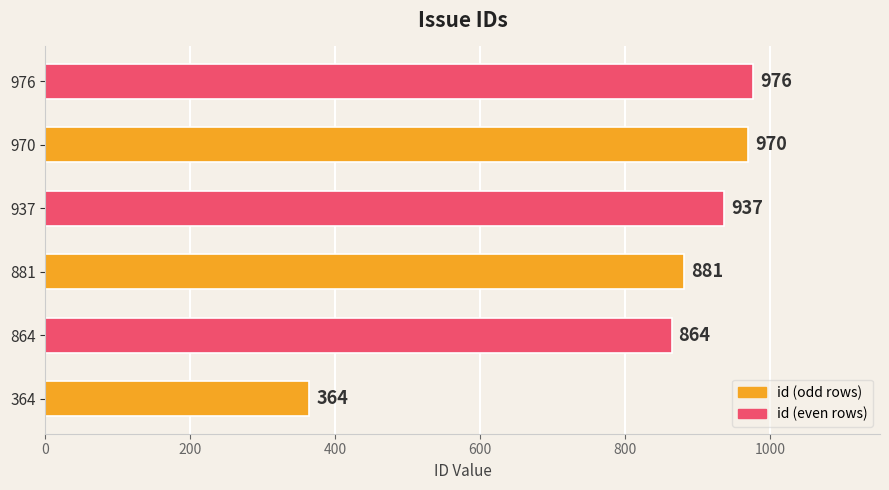

True or false: the data shows 616 at 976.

False